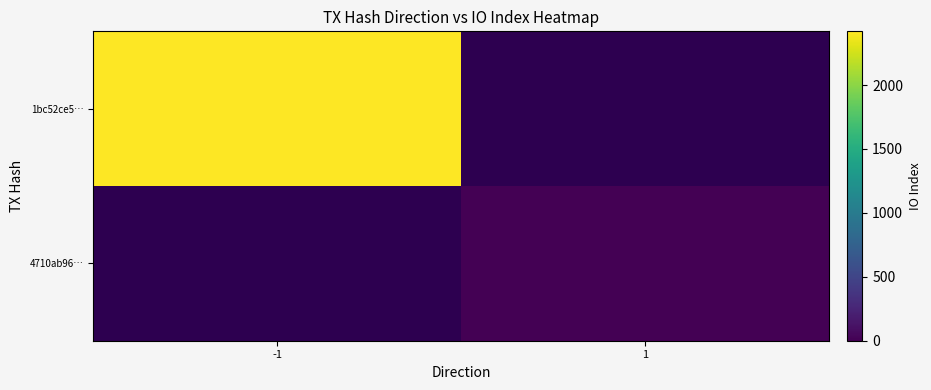

How many values in 4710ab96… are above zero?

1